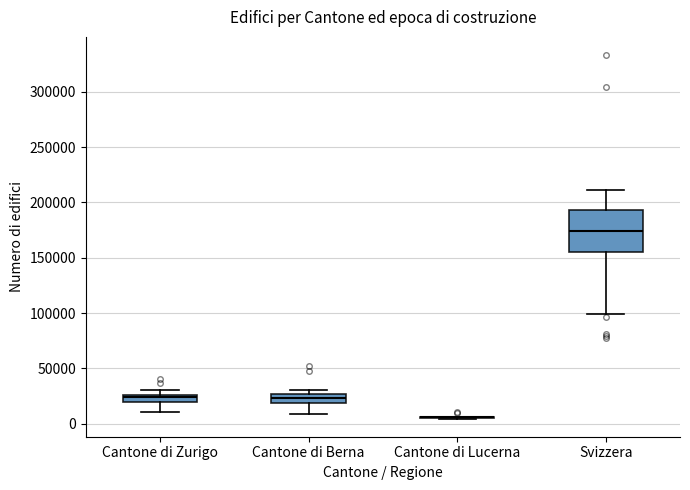

Comparing the boxes themselves (not the whiskers), which one is the tallest?

Svizzera